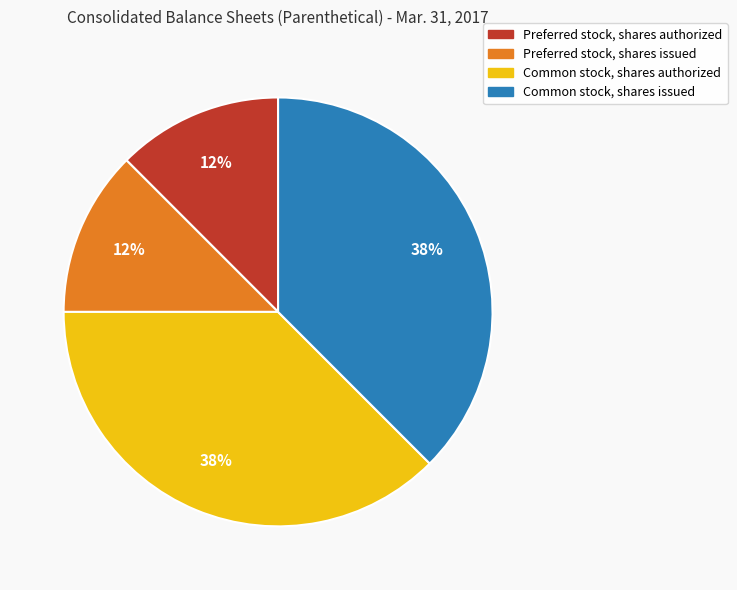

How many slices are in this pie chart?

4